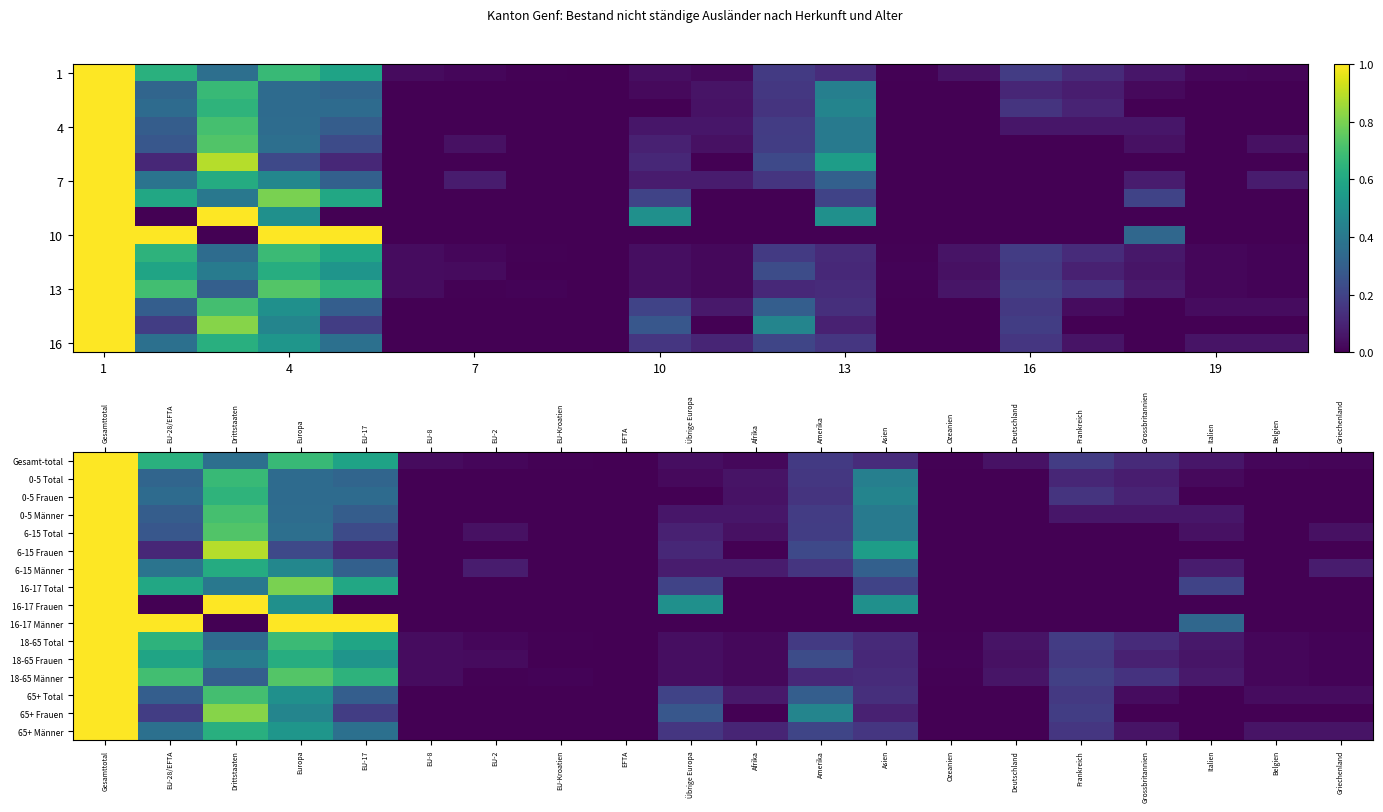

Is it true that 65+ Männer equals 1.0 at Gesamttotal?

True